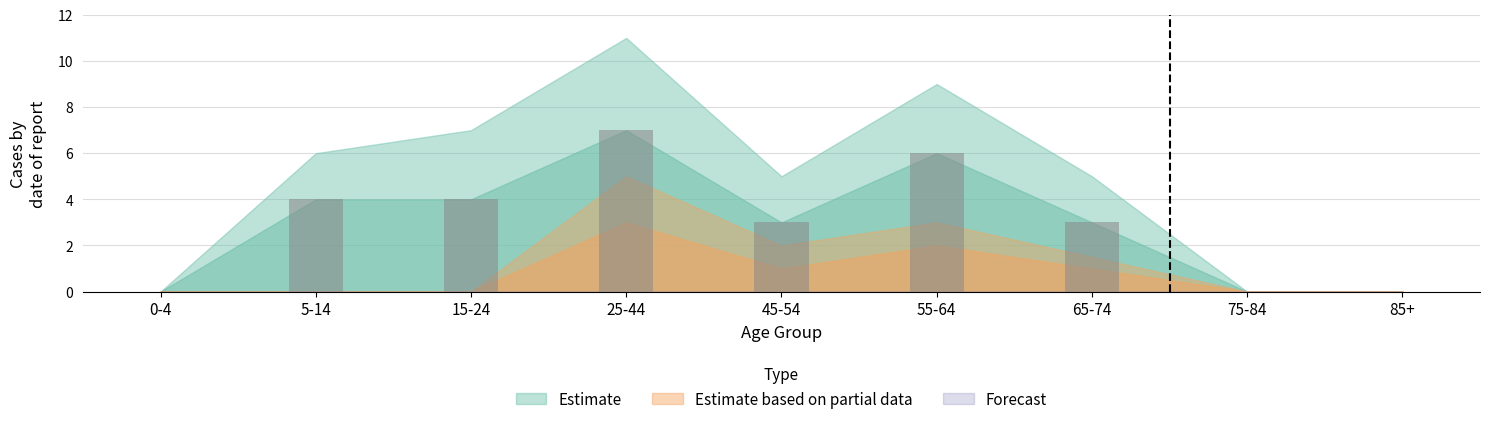

The chart shows a value of 6 at 15-24. True or false?

False